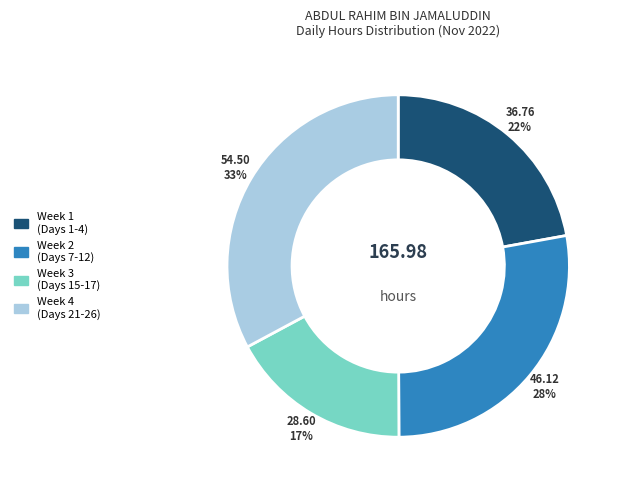

To the nearest percent, what is the average slice percentage?

25%